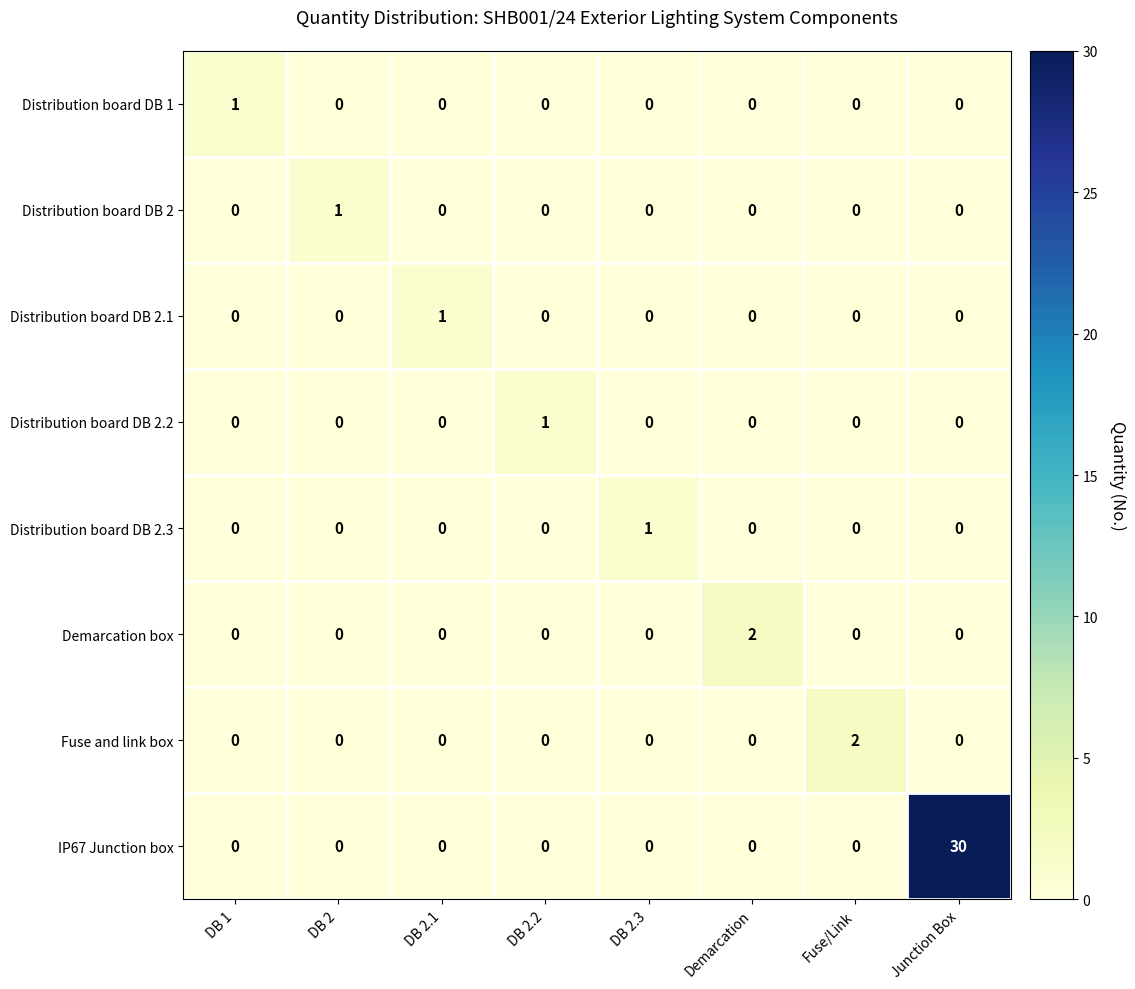

What is the sum of all IP67 Junction box values?

30